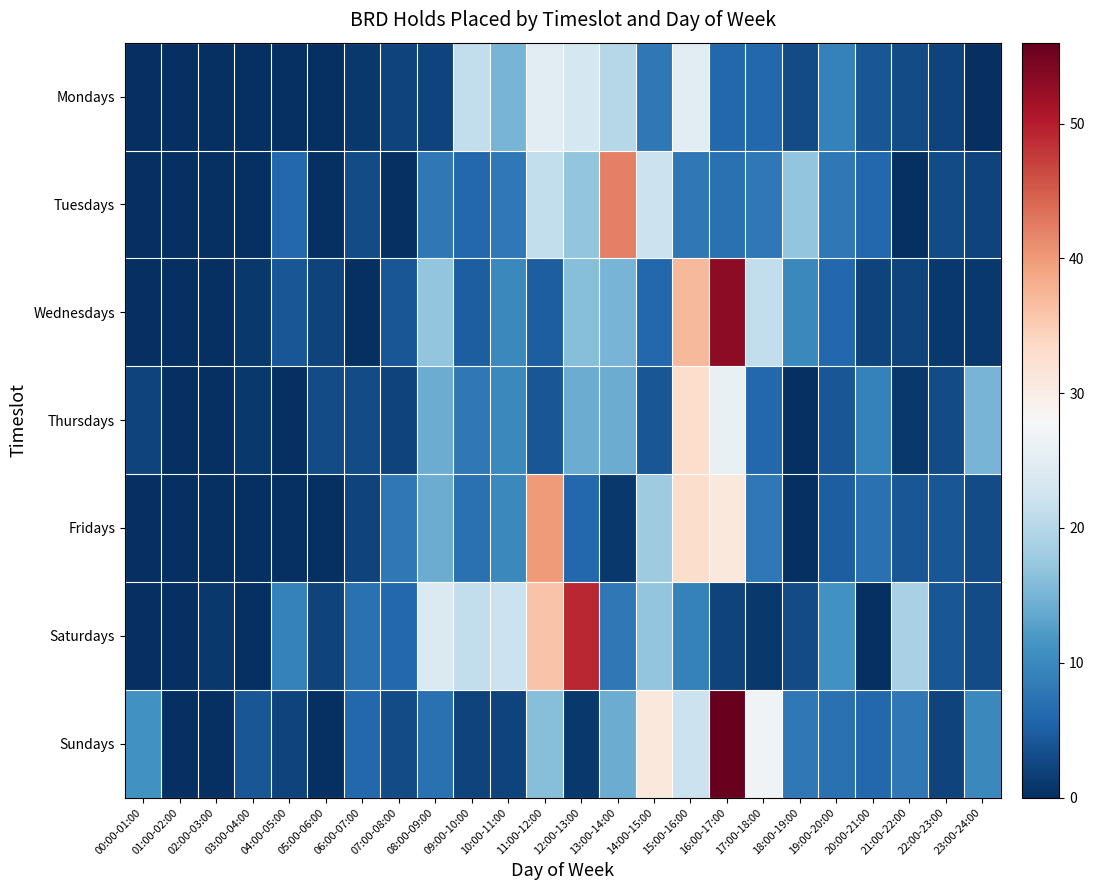

Reading left to right, extract all data points from this chart.

Mondays: 00:00-01:00=0	01:00-02:00=0	02:00-03:00=0	03:00-04:00=0	04:00-05:00=0	05:00-06:00=0	06:00-07:00=1	07:00-08:00=2	08:00-09:00=2	09:00-10:00=21	10:00-11:00=15	11:00-12:00=25	12:00-13:00=23	13:00-14:00=20	14:00-15:00=8	15:00-16:00=25	16:00-17:00=6	17:00-18:00=6	18:00-19:00=3	19:00-20:00=9	20:00-21:00=4	21:00-22:00=3	22:00-23:00=2	23:00-24:00=0
Tuesdays: 00:00-01:00=0	01:00-02:00=0	02:00-03:00=0	03:00-04:00=0	04:00-05:00=6	05:00-06:00=0	06:00-07:00=3	07:00-08:00=0	08:00-09:00=8	09:00-10:00=6	10:00-11:00=8	11:00-12:00=21	12:00-13:00=17	13:00-14:00=42	14:00-15:00=22	15:00-16:00=8	16:00-17:00=7	17:00-18:00=8	18:00-19:00=17	19:00-20:00=8	20:00-21:00=6	21:00-22:00=0	22:00-23:00=3	23:00-24:00=2
Wednesdays: 00:00-01:00=0	01:00-02:00=0	02:00-03:00=0	03:00-04:00=1	04:00-05:00=4	05:00-06:00=2	06:00-07:00=0	07:00-08:00=4	08:00-09:00=17	09:00-10:00=5	10:00-11:00=10	11:00-12:00=5	12:00-13:00=16	13:00-14:00=15	14:00-15:00=6	15:00-16:00=37	16:00-17:00=53	17:00-18:00=21	18:00-19:00=10	19:00-20:00=6	20:00-21:00=2	21:00-22:00=2	22:00-23:00=1	23:00-24:00=1
Thursdays: 00:00-01:00=2	01:00-02:00=0	02:00-03:00=0	03:00-04:00=1	04:00-05:00=0	05:00-06:00=3	06:00-07:00=3	07:00-08:00=2	08:00-09:00=14	09:00-10:00=8	10:00-11:00=10	11:00-12:00=4	12:00-13:00=14	13:00-14:00=14	14:00-15:00=4	15:00-16:00=33	16:00-17:00=26	17:00-18:00=6	18:00-19:00=0	19:00-20:00=4	20:00-21:00=9	21:00-22:00=1	22:00-23:00=3	23:00-24:00=15
Fridays: 00:00-01:00=0	01:00-02:00=0	02:00-03:00=0	03:00-04:00=0	04:00-05:00=0	05:00-06:00=0	06:00-07:00=2	07:00-08:00=8	08:00-09:00=14	09:00-10:00=7	10:00-11:00=10	11:00-12:00=40	12:00-13:00=6	13:00-14:00=1	14:00-15:00=18	15:00-16:00=33	16:00-17:00=31	17:00-18:00=8	18:00-19:00=0	19:00-20:00=5	20:00-21:00=7	21:00-22:00=4	22:00-23:00=4	23:00-24:00=3
Saturdays: 00:00-01:00=0	01:00-02:00=0	02:00-03:00=1	03:00-04:00=0	04:00-05:00=9	05:00-06:00=2	06:00-07:00=7	07:00-08:00=6	08:00-09:00=24	09:00-10:00=21	10:00-11:00=22	11:00-12:00=36	12:00-13:00=49	13:00-14:00=8	14:00-15:00=17	15:00-16:00=9	16:00-17:00=2	17:00-18:00=1	18:00-19:00=3	19:00-20:00=11	20:00-21:00=0	21:00-22:00=19	22:00-23:00=4	23:00-24:00=3
Sundays: 00:00-01:00=11	01:00-02:00=0	02:00-03:00=0	03:00-04:00=4	04:00-05:00=2	05:00-06:00=0	06:00-07:00=6	07:00-08:00=3	08:00-09:00=7	09:00-10:00=2	10:00-11:00=2	11:00-12:00=16	12:00-13:00=1	13:00-14:00=14	14:00-15:00=31	15:00-16:00=22	16:00-17:00=56	17:00-18:00=27	18:00-19:00=8	19:00-20:00=7	20:00-21:00=6	21:00-22:00=8	22:00-23:00=2	23:00-24:00=10